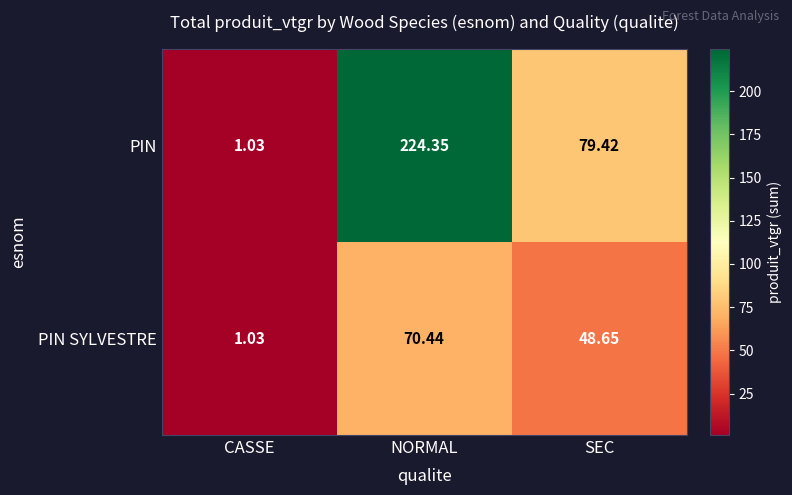

Which category has the highest value in the PIN SYLVESTRE series?

NORMAL